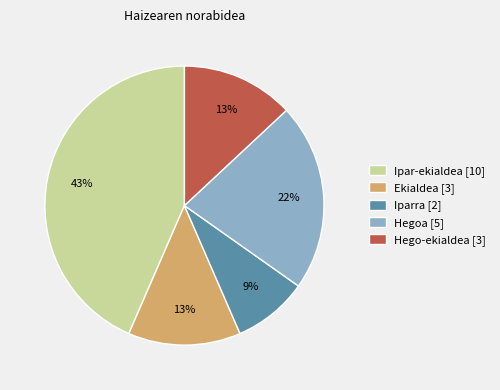

How many segments does this pie chart have?

5